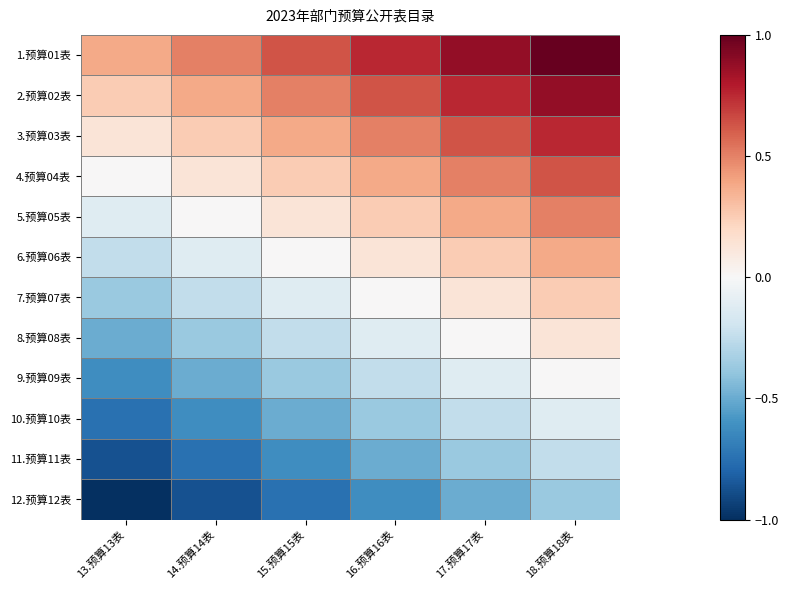

Which category has the highest value across all series?

18.预算18表